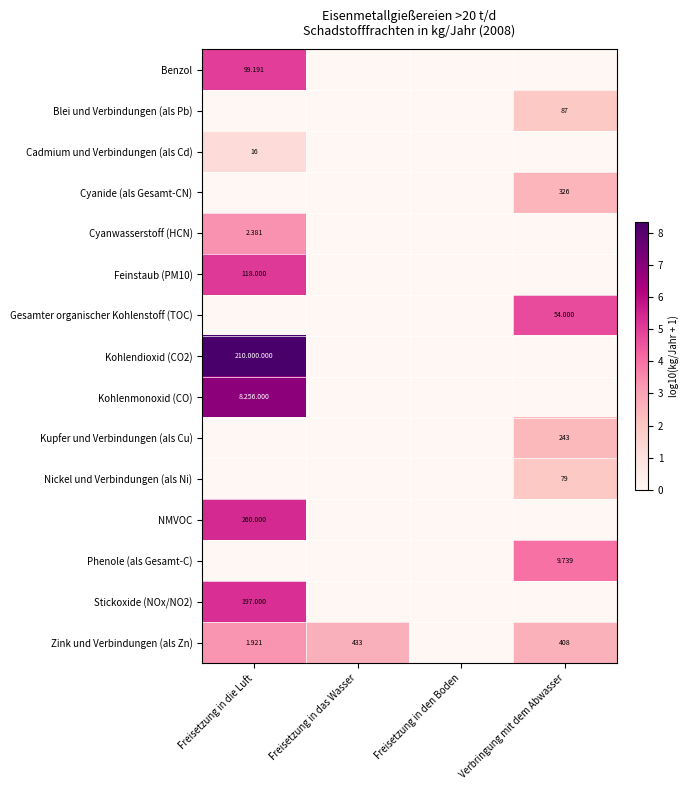

How many positive values does the Benzol series have?

1